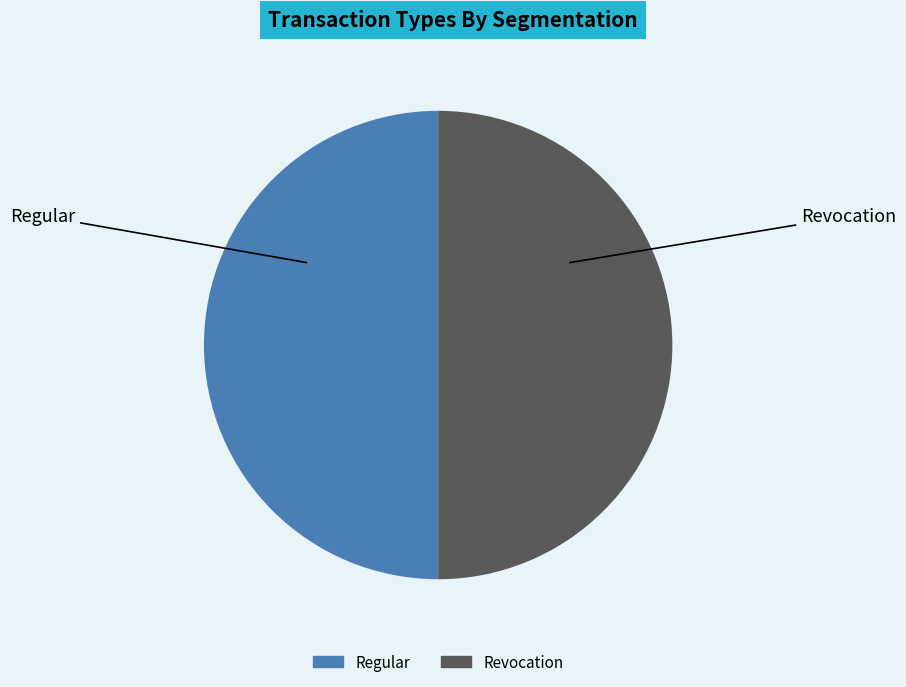

What is the ratio of the value at Regular to the value at Revocation?

1.0